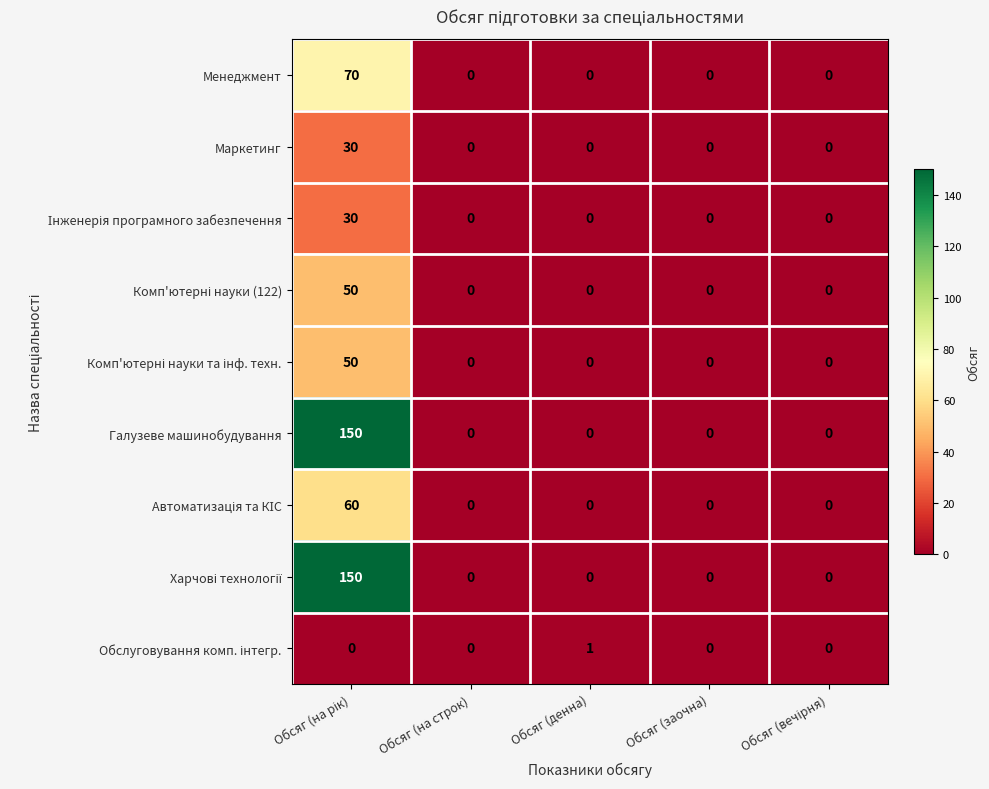

What is the difference between the maximum and minimum values in the Маркетинг series?

30